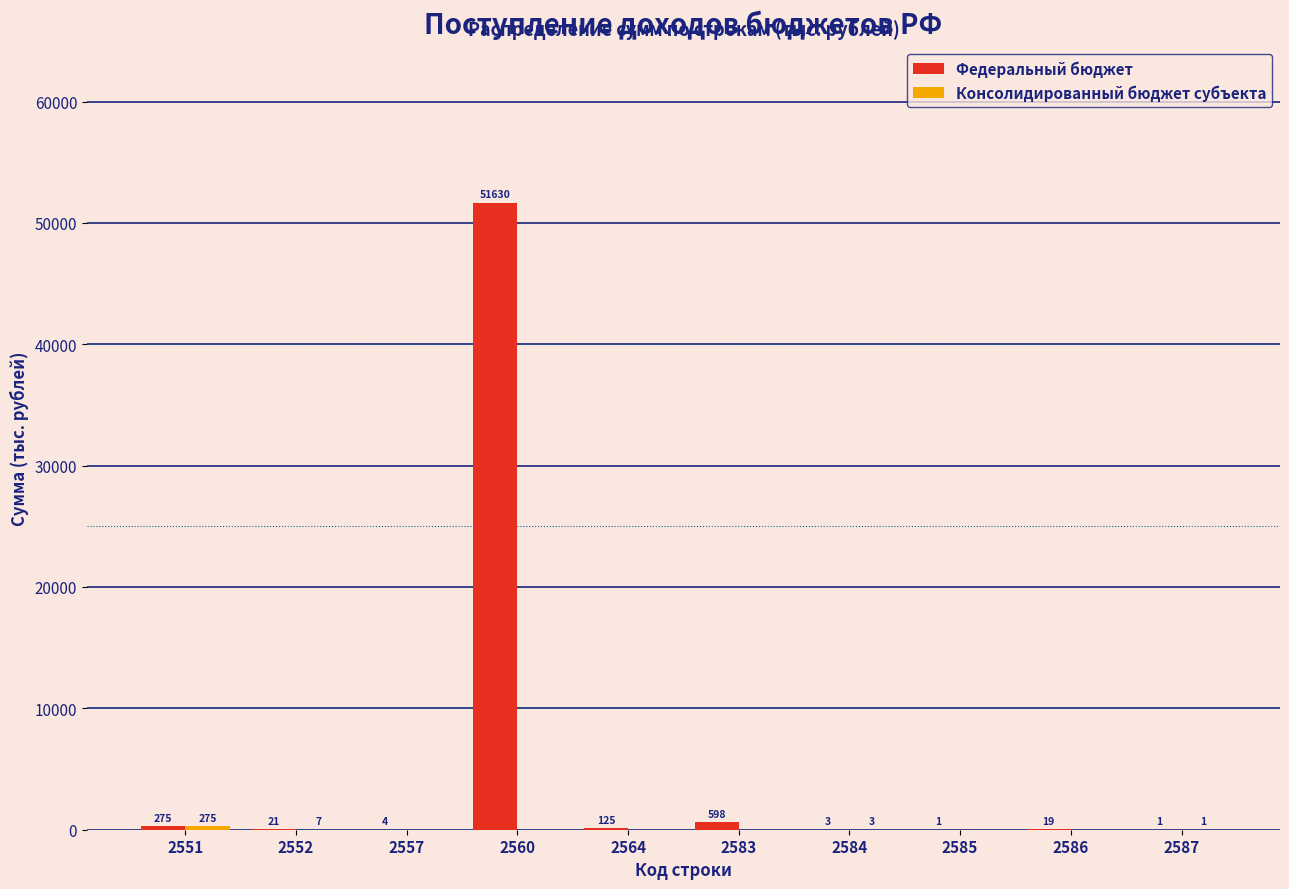

Is it true that Федеральный бюджет equals 598 at 2583?

True